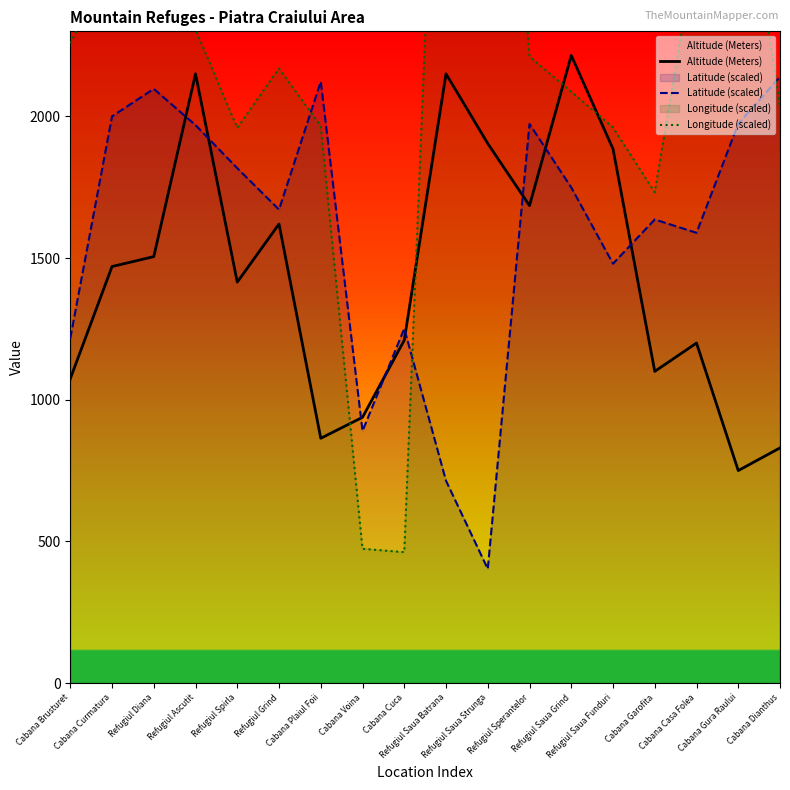

How many times do Longitude (scaled) and Latitude (scaled) cross each other?

3